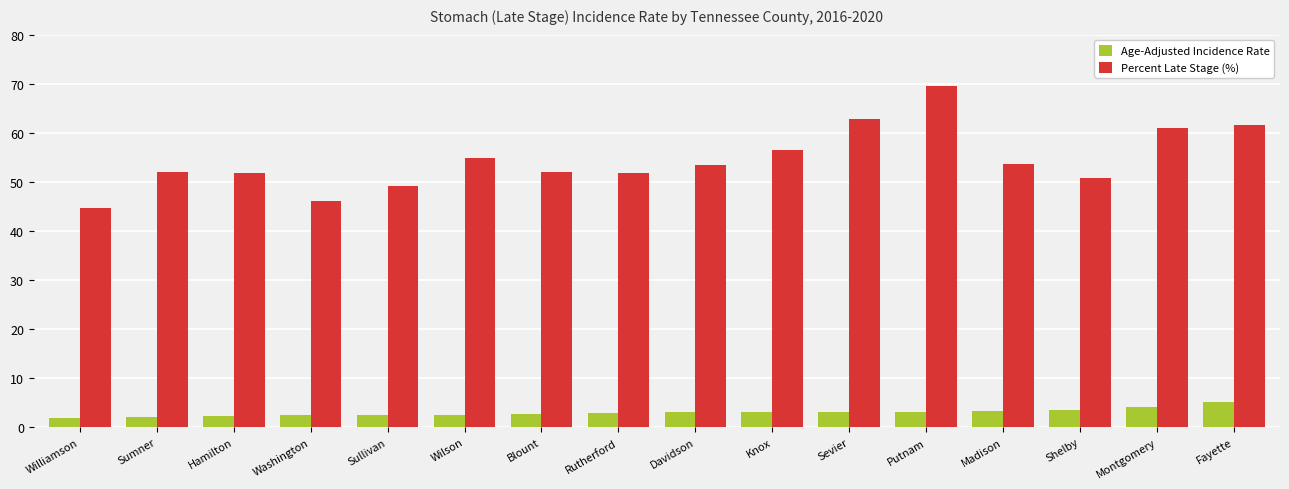

What is the spread (max minus min) of values at Sevier?

59.8